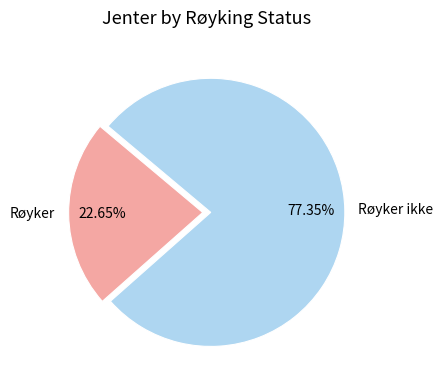

Is there any slice that represents more than half of the pie?

Yes